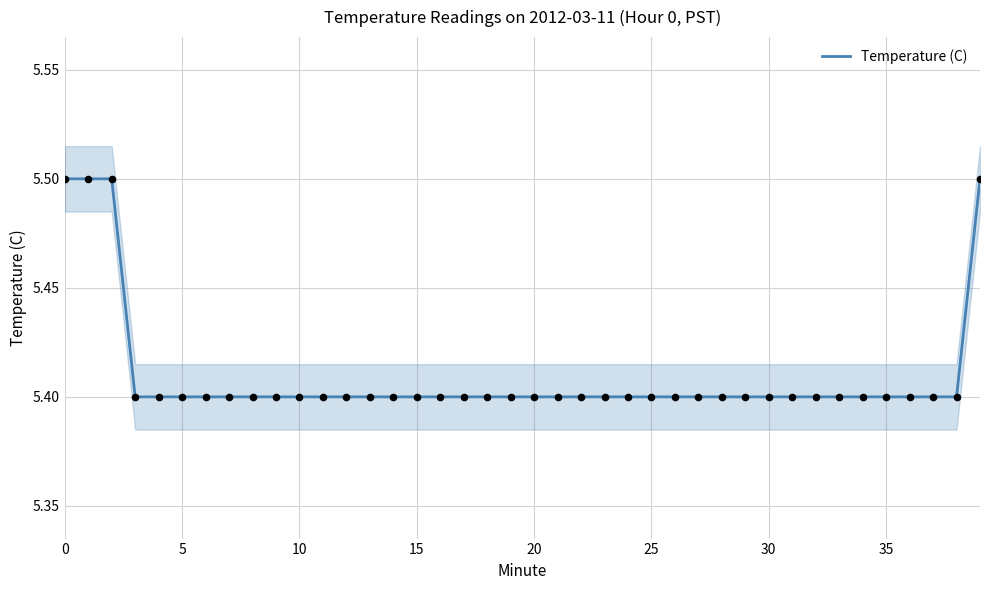

What is the maximum value for Temperature (C)?

5.5